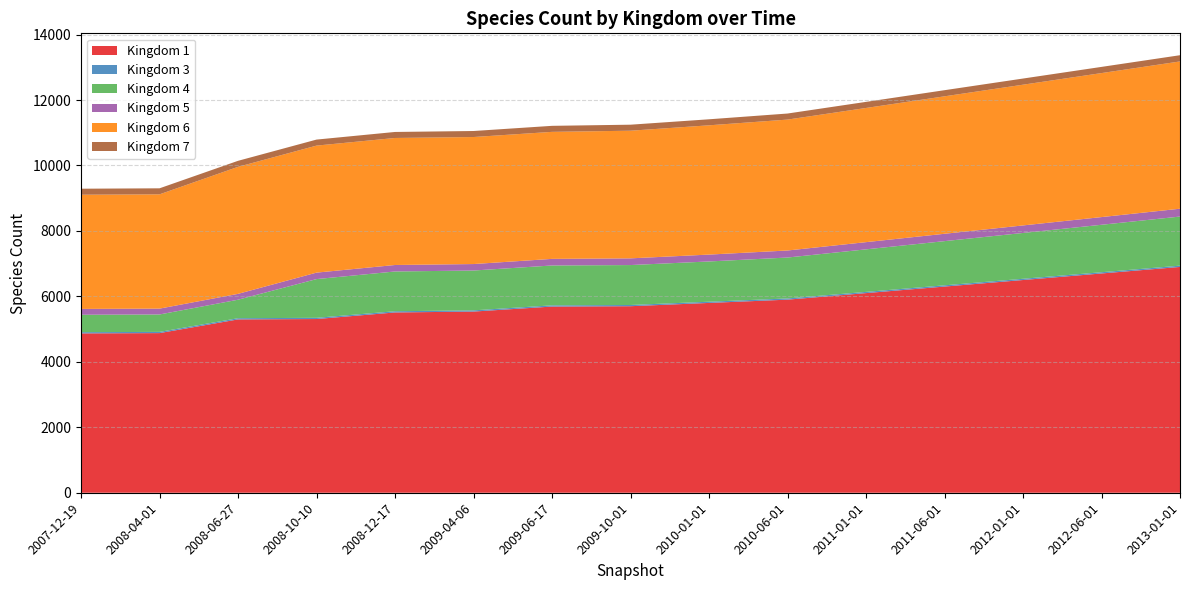

Reading right to left, transcribe all the data shown in this chart.

1: 14=6900	13=6700	12=6500	11=6300	10=6100	9=5900	8=5800	7=5700	6=5689	5=5536	4=5509	3=5308	2=5296	1=4878	0=4869
3: 14=39	13=38	12=38	11=38	10=37	9=37	8=37	7=37	6=37	5=37	4=37	3=37	2=37	1=37	0=37
4: 14=1500	13=1450	12=1400	11=1350	10=1300	9=1250	8=1230	7=1220	6=1218	5=1217	4=1215	3=1183	2=565	1=532	0=532
5: 14=240	13=235	12=230	11=225	10=220	9=215	8=210	7=205	6=202	5=198	4=198	3=198	2=179	1=179	0=179
6: 14=4500	13=4400	12=4300	11=4200	10=4100	9=4000	8=3950	7=3900	6=3881	5=3881	4=3881	3=3881	2=3881	1=3492	0=3489
7: 14=190	13=189	12=188	11=187	10=186	9=185	8=184	7=184	6=184	5=184	4=184	3=184	2=184	1=184	0=184